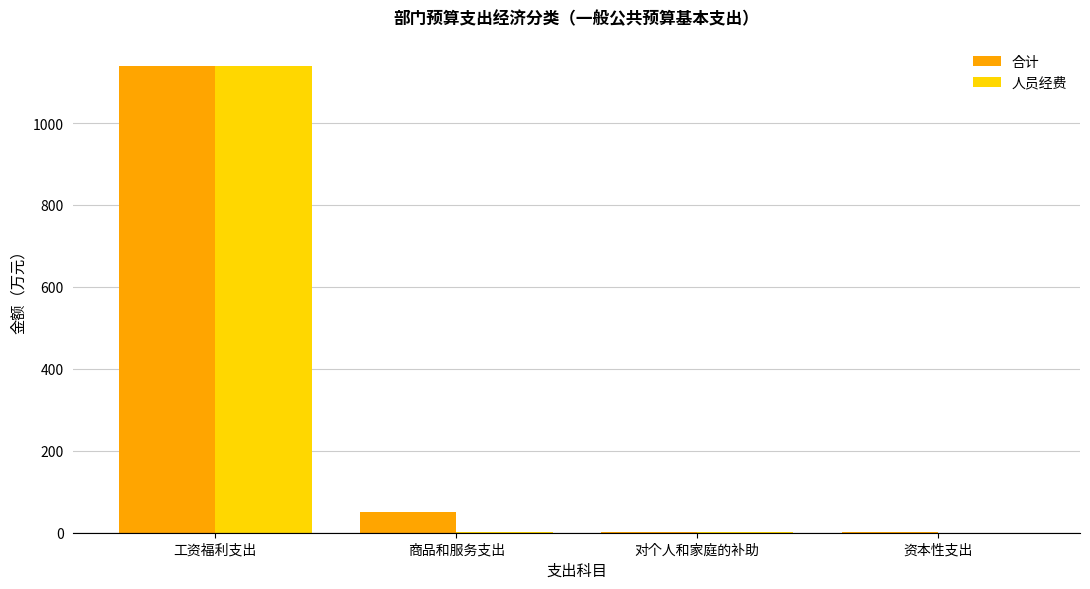

What is the sum of all 合计 values?

1194.4